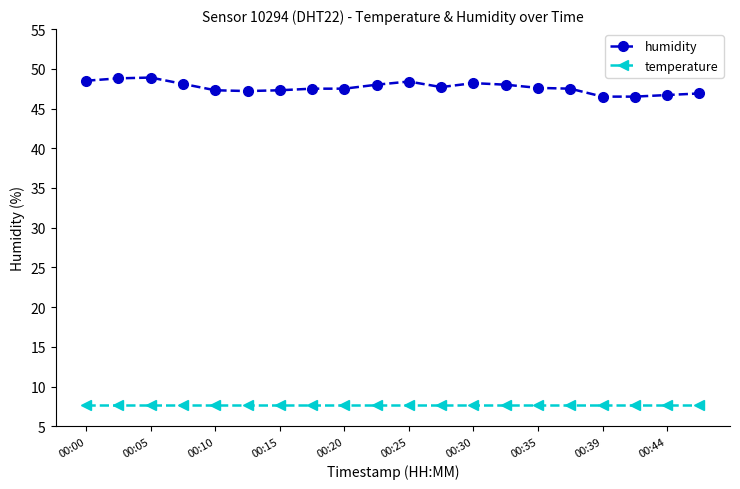

What is the minimum value for temperature?

7.7